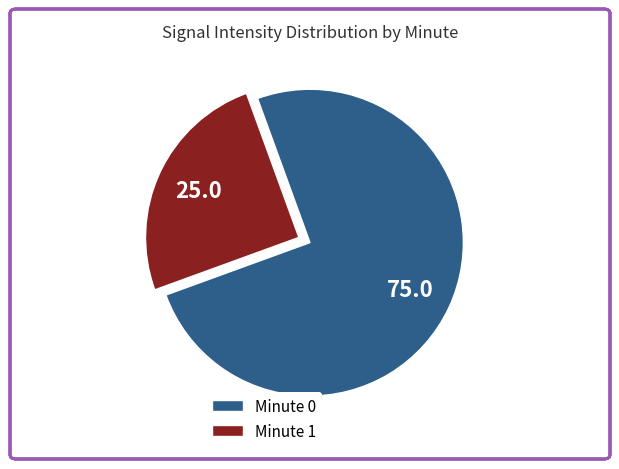

Is the sum of Minute 1 and Minute 0 greater than half?

Yes